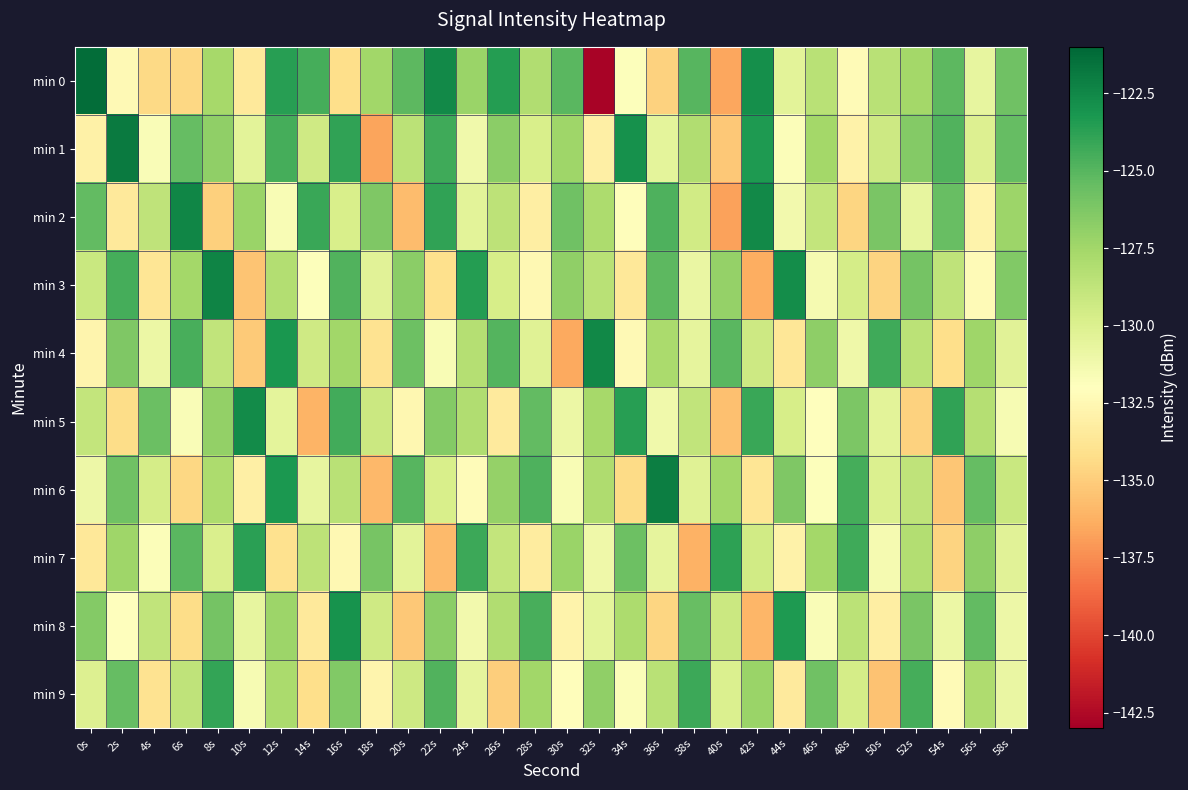

Reading left to right, list all the values displayed in this chart.

min 0: 0s=-121.3	2s=-132.4	4s=-134.5	6s=-134.6	8s=-127.6	10s=-133.5	12s=-123.6	14s=-124.5	16s=-134.2	18s=-127.5	20s=-125.2	22s=-122.6	24s=-127.2	26s=-123.6	28s=-128.1	30s=-125.1	32s=-142.8	34s=-131.9	36s=-134.8	38s=-125.0	40s=-136.6	42s=-122.9	44s=-130.4	46s=-128.4	48s=-132.3	50s=-128.5	52s=-127.6	54s=-125.1	56s=-130.7	58s=-125.8
min 1: 0s=-133.0	2s=-121.9	4s=-131.7	6s=-125.5	8s=-126.9	10s=-130.4	12s=-124.4	14s=-129.4	16s=-123.9	18s=-136.7	20s=-128.5	22s=-124.3	24s=-131.2	26s=-126.7	28s=-129.8	30s=-127.4	32s=-133.1	34s=-122.9	36s=-130.5	38s=-128.1	40s=-135.2	42s=-123.4	44s=-131.8	46s=-127.6	48s=-132.9	50s=-129.3	52s=-126.5	54s=-124.8	56s=-130.1	58s=-125.4
min 2: 0s=-125.3	2s=-133.5	4s=-128.7	6s=-122.4	8s=-134.9	10s=-127.2	12s=-131.6	14s=-124.1	16s=-129.8	18s=-126.3	20s=-135.7	22s=-123.9	24s=-130.4	26s=-128.6	28s=-133.2	30s=-125.8	32s=-127.9	34s=-132.1	36s=-124.7	38s=-129.5	40s=-136.8	42s=-122.6	44s=-131.3	46s=-128.9	48s=-134.6	50s=-126.1	52s=-130.7	54s=-125.5	56s=-132.8	58s=-127.3
min 3: 0s=-129.1	2s=-124.5	4s=-133.8	6s=-127.6	8s=-122.3	10s=-135.4	12s=-128.2	14s=-131.9	16s=-124.8	18s=-130.3	20s=-126.7	22s=-134.1	24s=-123.5	26s=-129.7	28s=-132.5	30s=-126.9	32s=-128.4	34s=-133.6	36s=-125.2	38s=-130.8	40s=-127.1	42s=-136.3	44s=-122.8	46s=-131.4	48s=-129.6	50s=-134.7	52s=-125.9	54s=-128.7	56s=-132.3	58s=-126.4
min 4: 0s=-132.7	2s=-126.3	4s=-130.9	6s=-124.6	8s=-128.8	10s=-135.1	12s=-123.2	14s=-129.4	16s=-127.5	18s=-133.9	20s=-125.7	22s=-131.6	24s=-128.3	26s=-124.9	28s=-130.2	30s=-136.5	32s=-122.5	34s=-132.4	36s=-127.8	38s=-130.6	40s=-125.1	42s=-129.3	44s=-133.7	46s=-126.8	48s=-131.1	50s=-124.3	52s=-128.5	54s=-134.2	56s=-127.4	58s=-130.3
min 5: 0s=-128.9	2s=-134.3	4s=-125.6	6s=-131.7	8s=-127.0	10s=-122.7	12s=-130.5	14s=-136.1	16s=-124.4	18s=-129.2	20s=-132.6	22s=-126.5	24s=-128.1	26s=-133.4	28s=-125.3	30s=-130.9	32s=-127.7	34s=-123.6	36s=-131.2	38s=-128.8	40s=-135.6	42s=-124.1	44s=-129.7	46s=-132.0	48s=-126.2	50s=-130.4	52s=-134.8	54s=-123.9	56s=-128.3	58s=-131.5
min 6: 0s=-131.0	2s=-125.8	4s=-129.6	6s=-134.5	8s=-127.9	10s=-133.1	12s=-123.3	14s=-130.7	16s=-128.4	18s=-135.9	20s=-125.0	22s=-129.8	24s=-132.2	26s=-127.1	28s=-124.7	30s=-131.6	32s=-128.0	34s=-134.4	36s=-122.1	38s=-130.2	40s=-127.5	42s=-133.8	44s=-126.3	46s=-131.9	48s=-124.5	50s=-130.0	52s=-128.7	54s=-135.3	56s=-125.4	58s=-129.1
min 7: 0s=-133.6	2s=-127.4	4s=-131.8	6s=-125.1	8s=-129.9	10s=-123.7	12s=-134.0	14s=-128.6	16s=-132.5	18s=-126.0	20s=-130.4	22s=-135.8	24s=-124.2	26s=-128.9	28s=-133.3	30s=-127.2	32s=-131.1	34s=-125.7	36s=-130.6	38s=-136.2	40s=-123.8	42s=-129.5	44s=-132.9	46s=-127.6	48s=-124.3	50s=-131.4	52s=-128.2	54s=-134.7	56s=-126.8	58s=-130.3
min 8: 0s=-126.5	2s=-132.0	4s=-128.8	6s=-134.3	8s=-125.9	10s=-130.7	12s=-127.3	14s=-133.5	16s=-123.0	18s=-129.4	20s=-135.2	22s=-126.7	24s=-131.3	26s=-128.1	28s=-124.6	30s=-132.8	32s=-130.5	34s=-127.9	36s=-134.6	38s=-125.5	40s=-129.2	42s=-136.0	44s=-123.4	46s=-131.7	48s=-128.5	50s=-133.2	52s=-126.1	54s=-130.9	56s=-125.3	58s=-131.0
min 9: 0s=-130.1	2s=-125.4	4s=-133.9	6s=-128.7	8s=-124.0	10s=-131.5	12s=-127.8	14s=-134.2	16s=-126.4	18s=-132.7	20s=-129.3	22s=-124.8	24s=-130.6	26s=-135.0	28s=-127.5	30s=-132.1	32s=-126.9	34s=-131.8	36s=-128.4	38s=-124.2	40s=-130.0	42s=-127.2	44s=-133.4	46s=-125.8	48s=-129.6	50s=-135.5	52s=-124.5	54s=-132.3	56s=-128.0	58s=-130.8